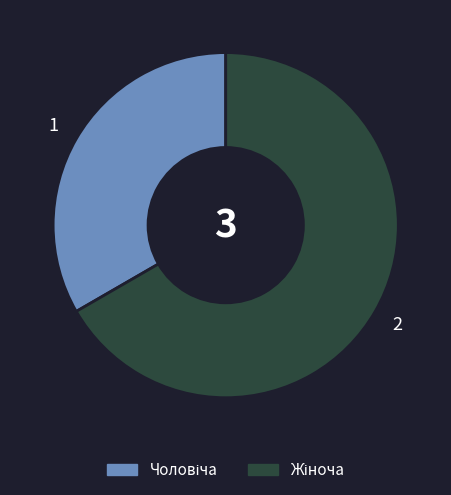

How many slices are in this pie chart?

2